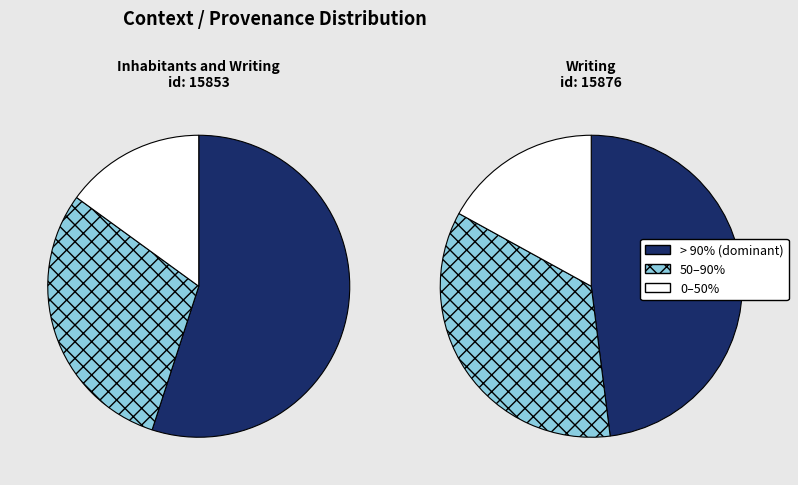

Do Writing and Inhabitants and Writing together represent more than half of the pie?

Yes